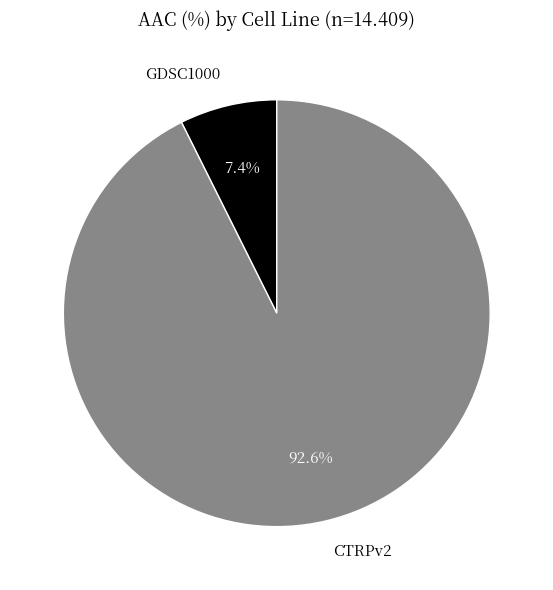

Is it true that CTRPv2 is 84% of the pie?

False